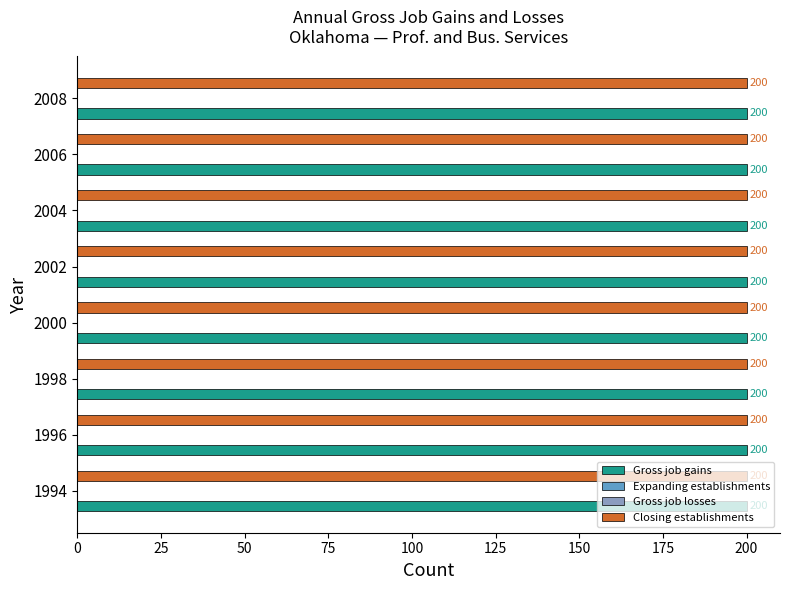

Which category has the highest value in the Expanding establishments series?

1994